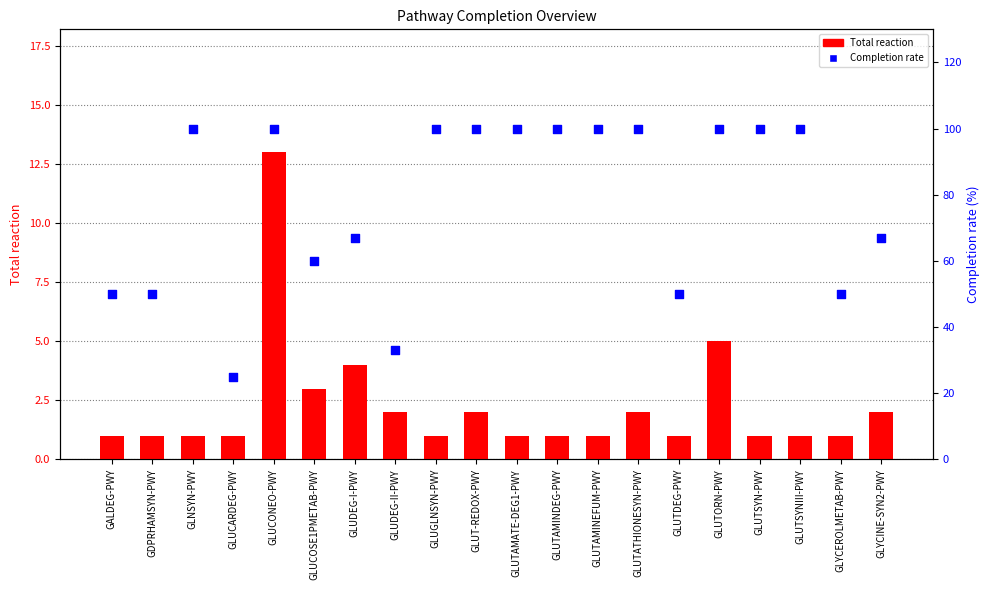

Which series contains the highest Y value?

Completion rate